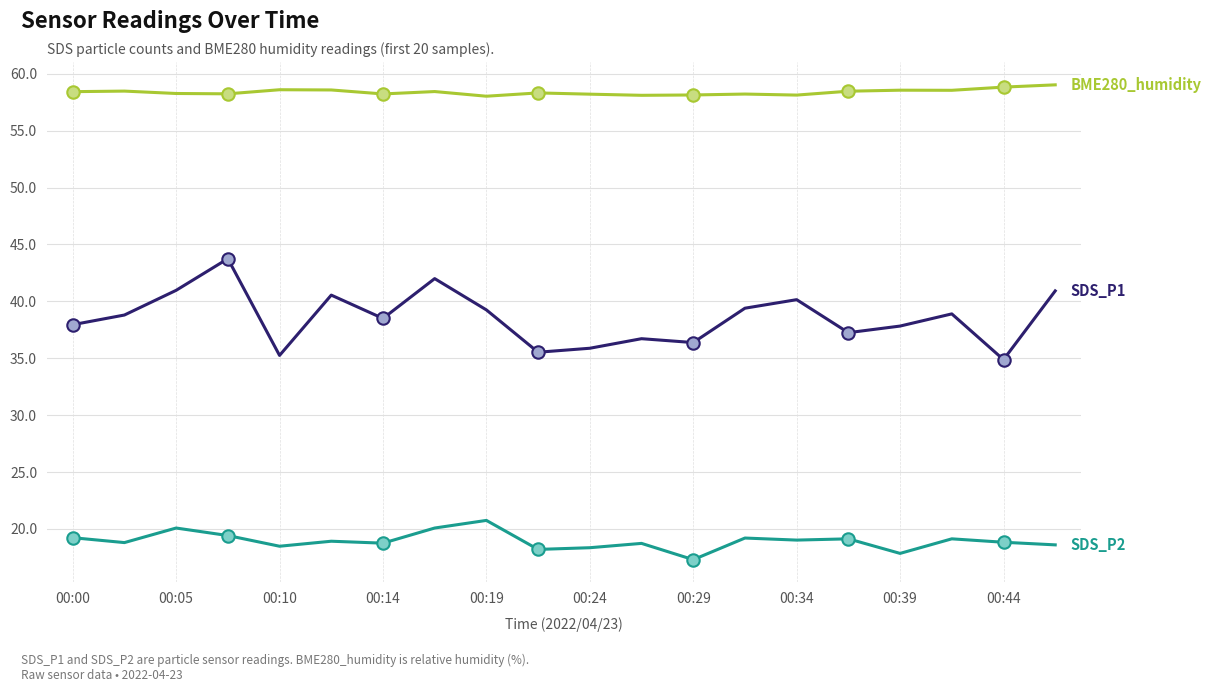

What is the minimum value shown in the chart?

17.3